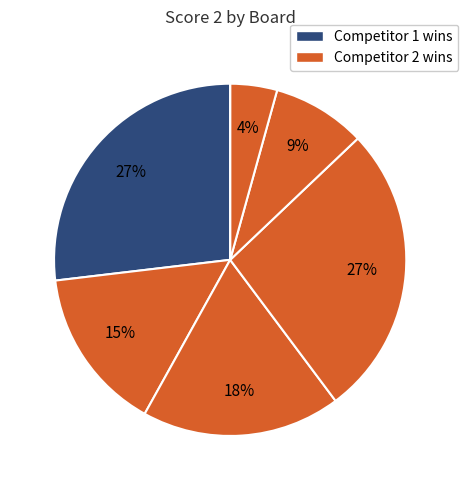

Is there a majority slice in this chart?

No